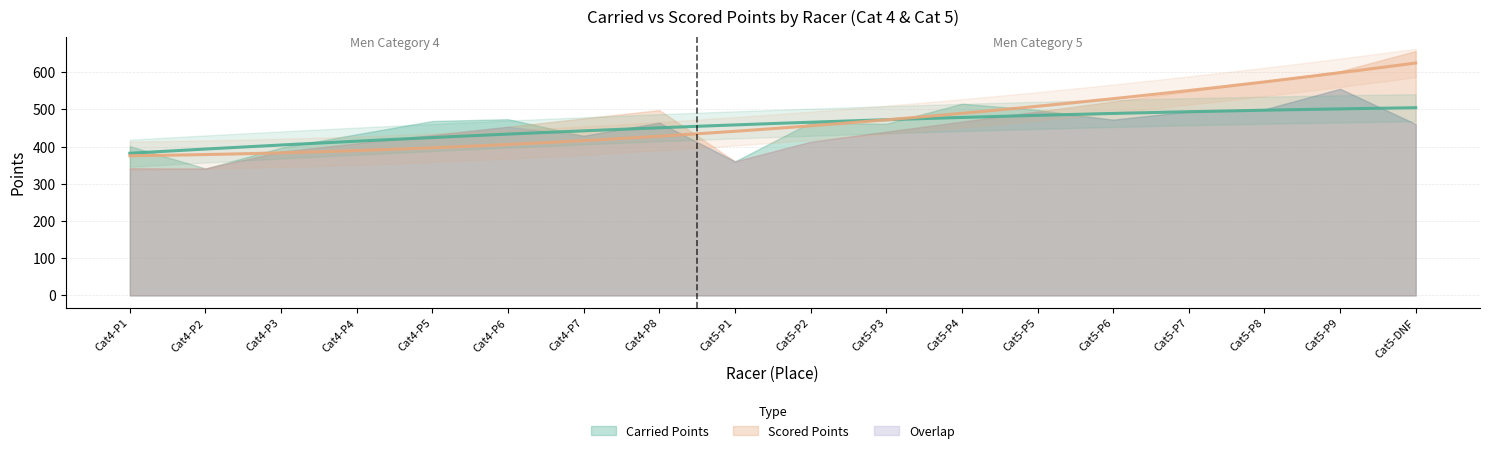

Does the chart display data point markers on the line(s)?

No